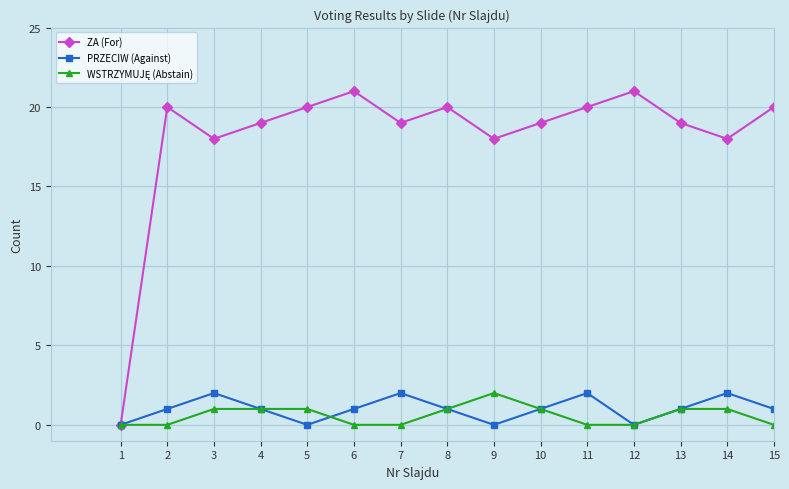

Which series has the largest total across all categories?

ZA (For)